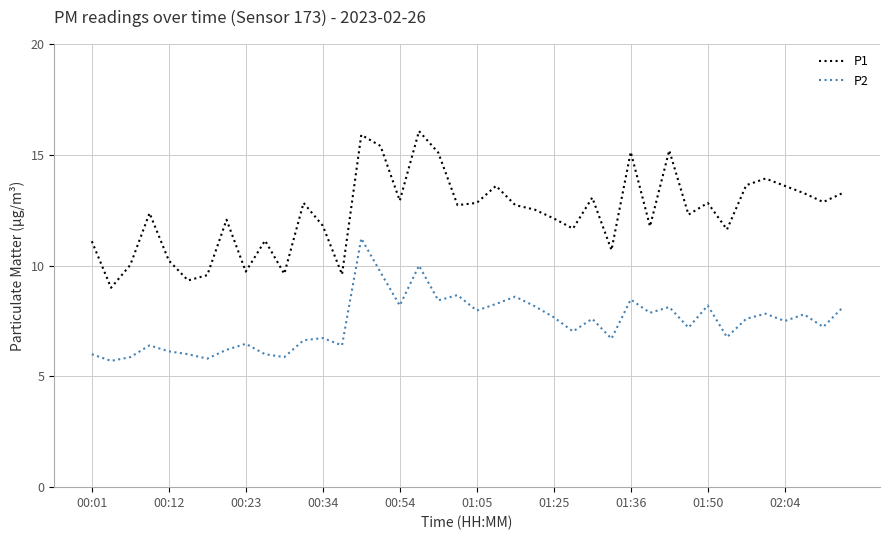

List the series in order of their peak value, lowest first.

P2, P1